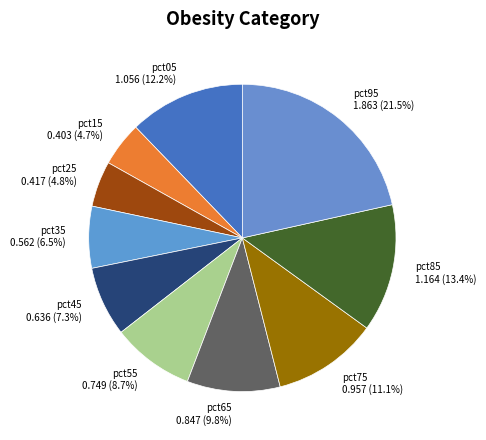

Does pct55 0.749 (8.7%) represent more than half of the total?

No